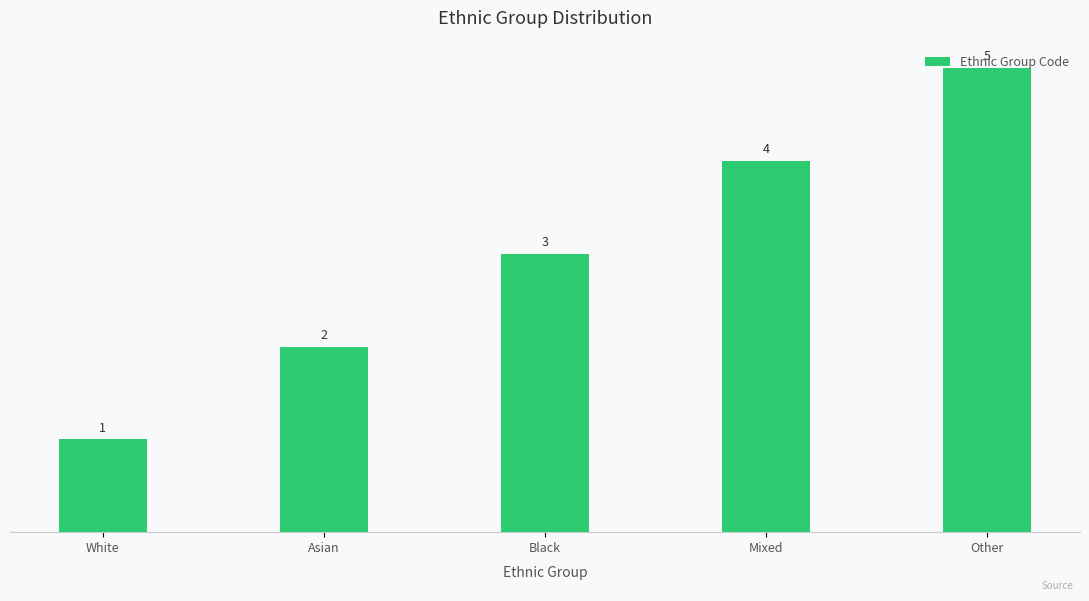

Between Asian and Other, which is larger?

Other